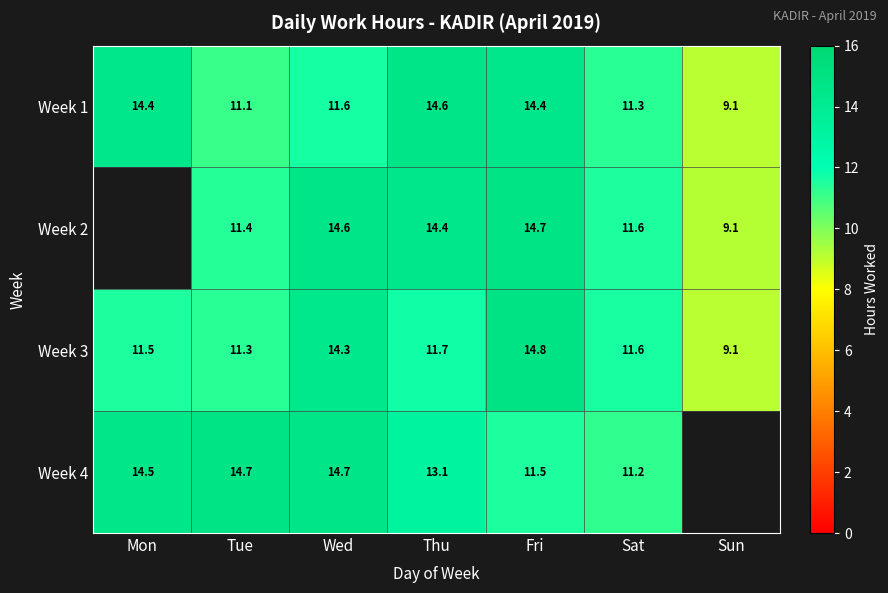

The Week 2 series shows 8.4 at Thu. True or false?

False